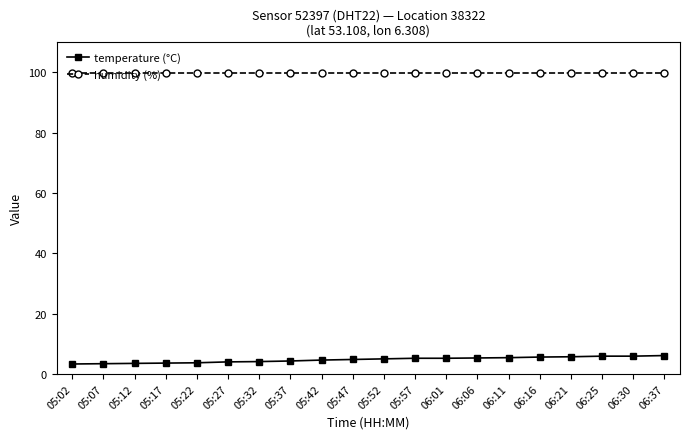

Does the chart have visible grid lines?

No